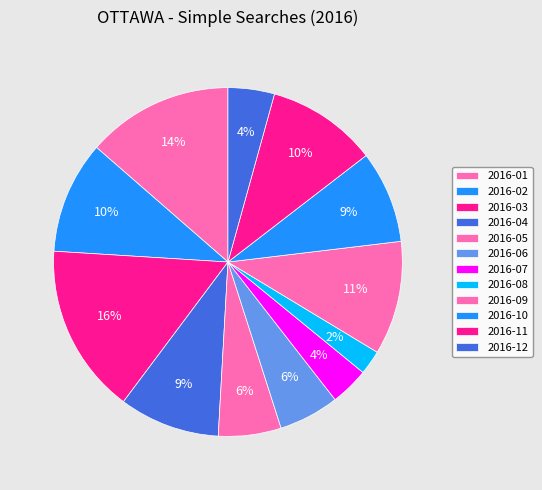

Do 2016-05 and 2016-09 together represent more than half of the pie?

No